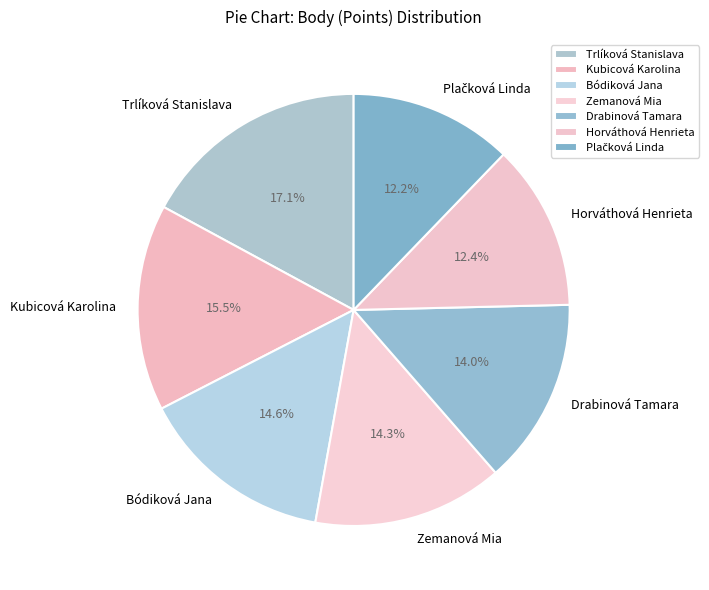

Does any single category account for the majority?

No